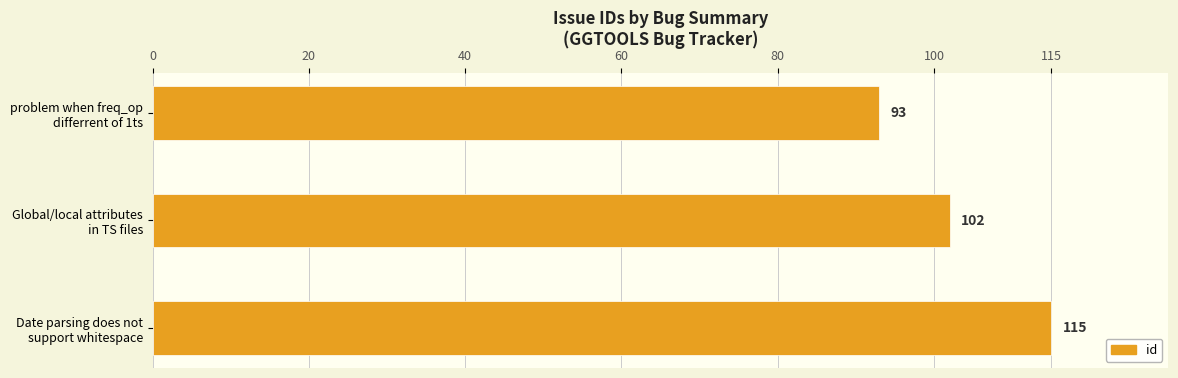

What is the sum of all values?

310